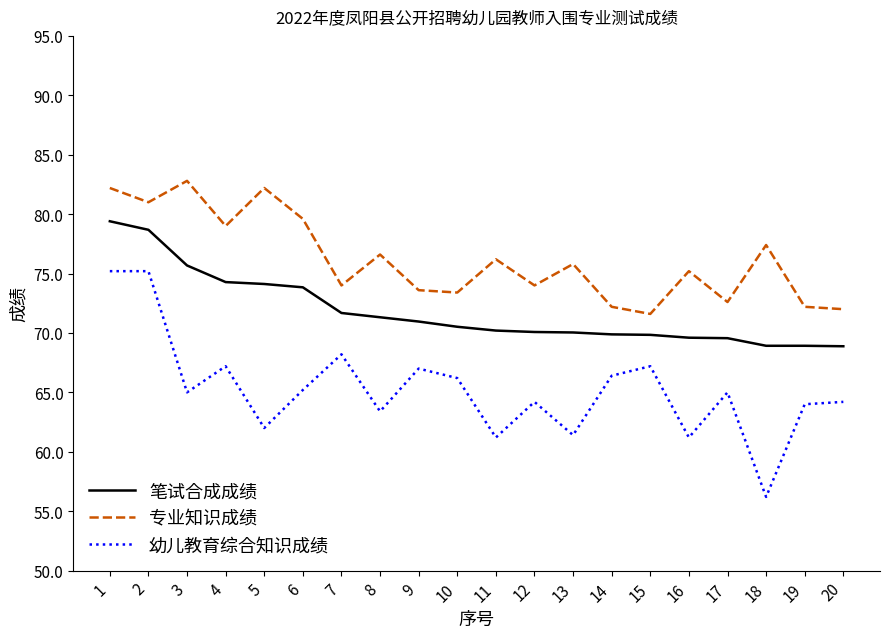

Rank the series at 9 from highest to lowest value.

专业知识成绩, 笔试合成成绩, 幼儿教育综合知识成绩